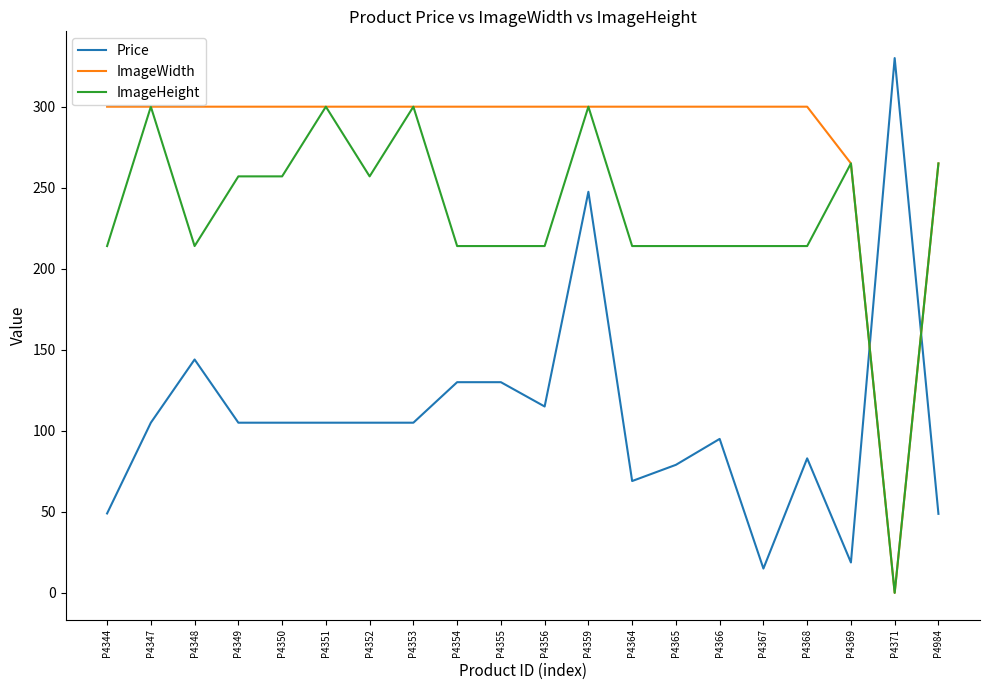

What is the difference between the maximum and minimum values in the Price series?

315.0